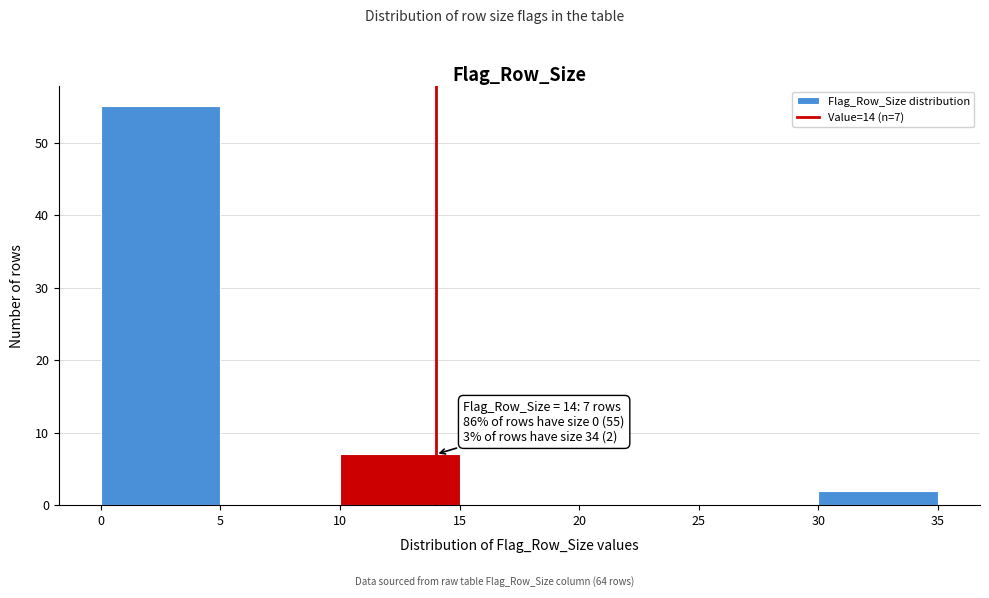

Over which range of the x-axis is the bar tallest?

0 to 5